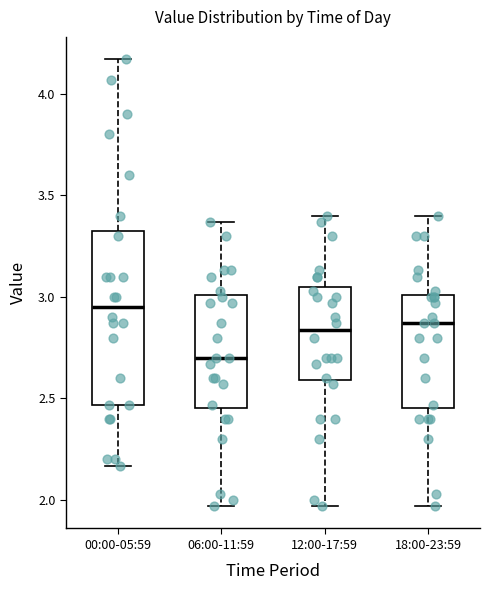

Which box has the lowest median line?

06:00-11:59